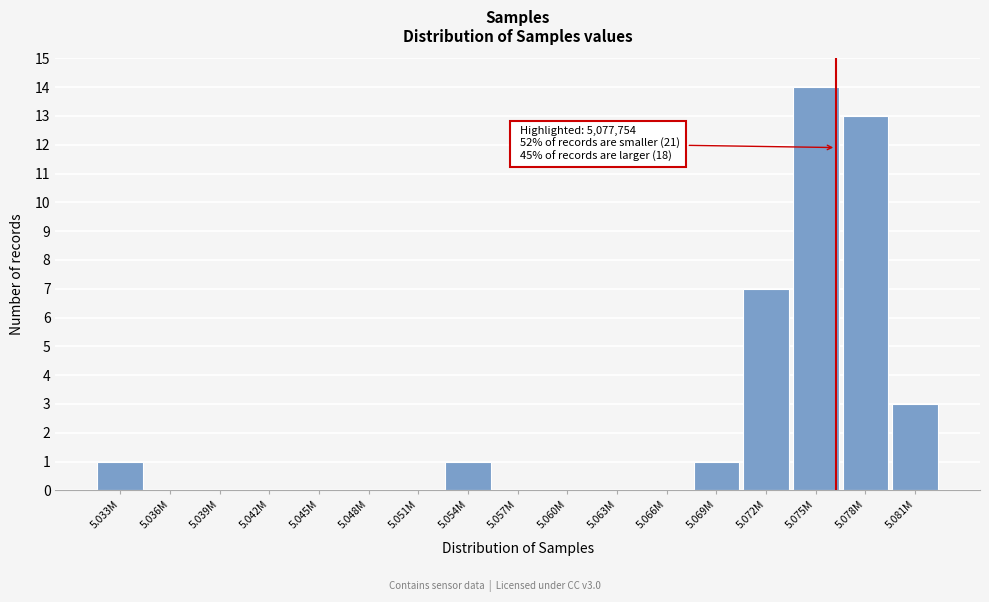

Reading right to left, what are all the values shown in this chart?

5.081M=3	5.078M=13	5.075M=14	5.072M=7	5.069M=1	5.066M=0	5.063M=0	5.060M=0	5.057M=0	5.054M=1	5.051M=0	5.048M=0	5.045M=0	5.042M=0	5.039M=0	5.036M=0	5.033M=1